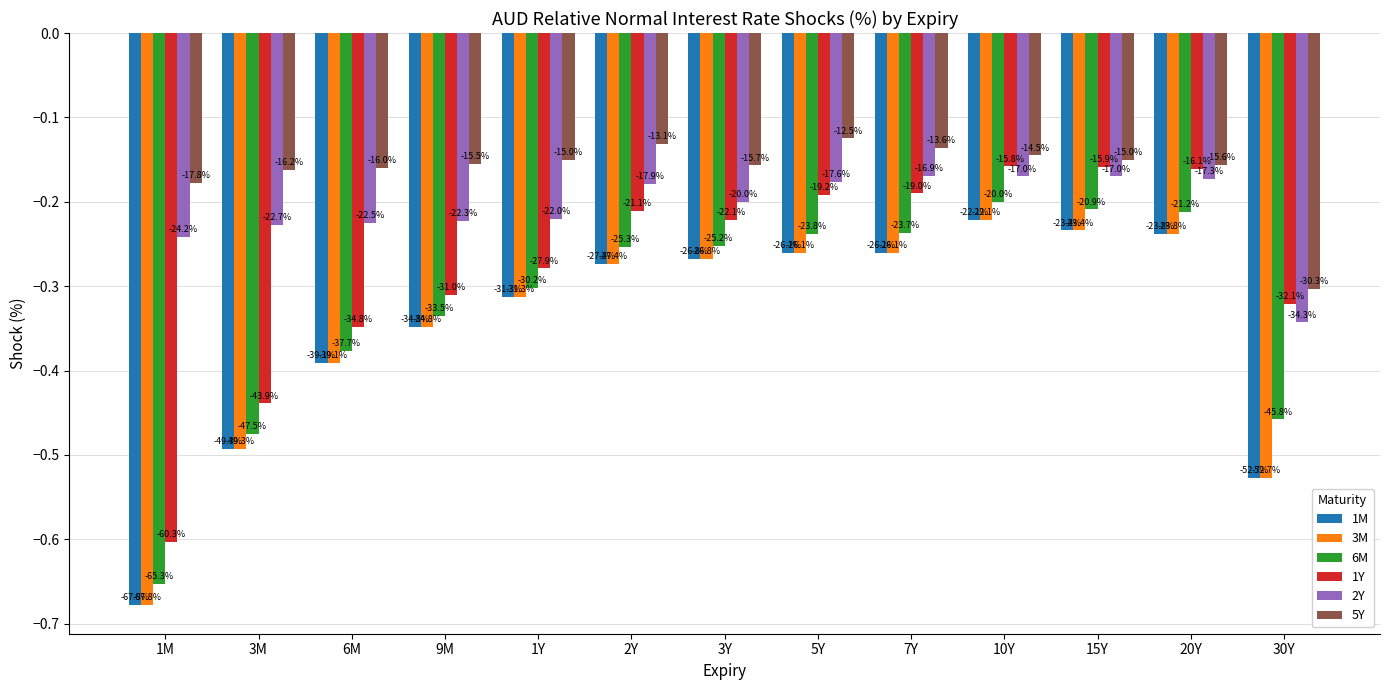

Reading left to right, what are all the values shown in this chart?

1M: -0.7	-0.5	-0.4	-0.3	-0.3	-0.3	-0.3	-0.3	-0.3	-0.2	-0.2	-0.2	-0.5
3M: -0.7	-0.5	-0.4	-0.3	-0.3	-0.3	-0.3	-0.3	-0.3	-0.2	-0.2	-0.2	-0.5
6M: -0.7	-0.5	-0.4	-0.3	-0.3	-0.3	-0.3	-0.2	-0.2	-0.2	-0.2	-0.2	-0.5
1Y: -0.6	-0.4	-0.3	-0.3	-0.3	-0.2	-0.2	-0.2	-0.2	-0.2	-0.2	-0.2	-0.3
2Y: -0.2	-0.2	-0.2	-0.2	-0.2	-0.2	-0.2	-0.2	-0.2	-0.2	-0.2	-0.2	-0.3
5Y: -0.2	-0.2	-0.2	-0.2	-0.1	-0.1	-0.2	-0.1	-0.1	-0.1	-0.1	-0.2	-0.3